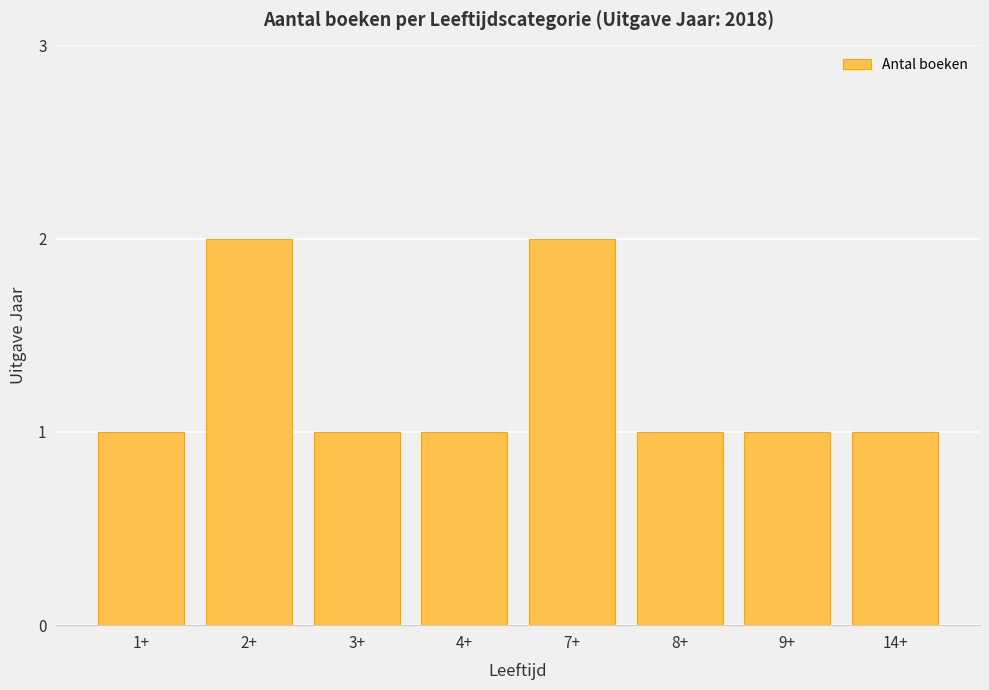

What is the label of the 4th bar from the left?

4+